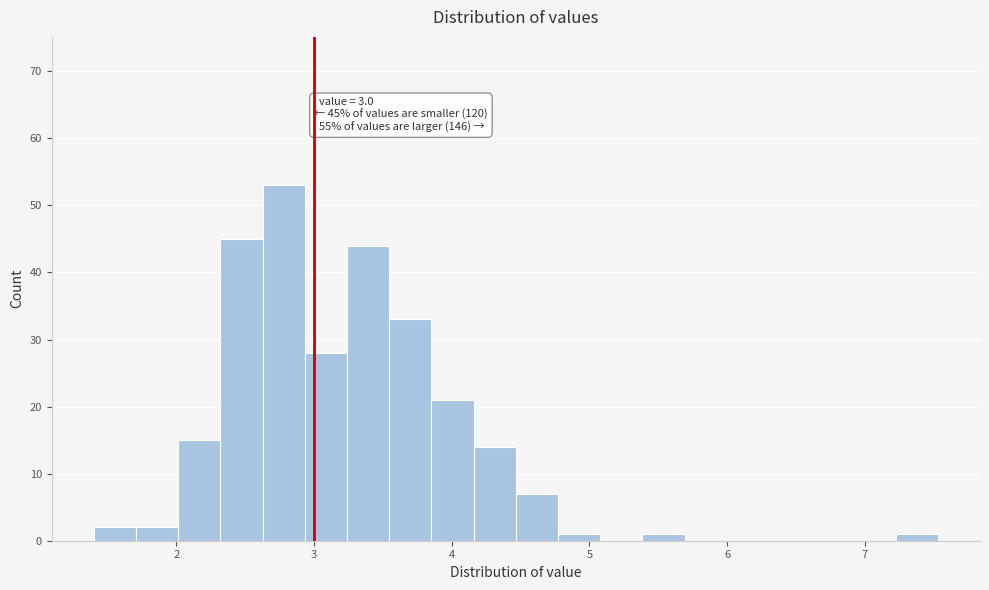

Read against the x-axis, roughly where is the centre of the tallest bar?

2.8